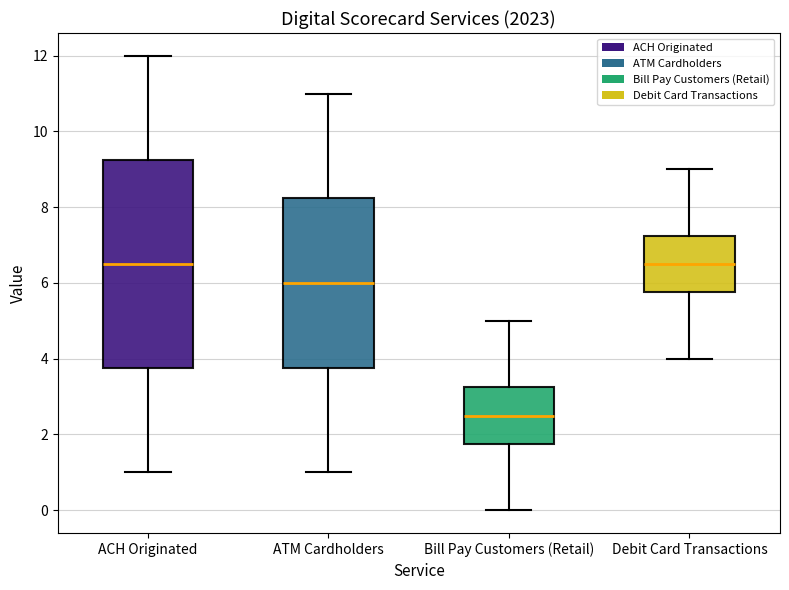

Reading left to right, transcribe this box plot: for each box, give where its median line is, the range the box spans, and where its two whiskers end, as read against the y-axis. The values are not printed on the chart, so give them approximately, as read against the axis.

ACH Originated: median 6.6, box 3.8 to 9.2, whiskers 1.0 to 12.0
ATM Cardholders: median 6.0, box 3.8 to 8.2, whiskers 1.0 to 11.0
Bill Pay Customers (Retail): median 2.6, box 1.8 to 3.2, whiskers 0.0 to 5.0
Debit Card Transactions: median 6.6, box 5.8 to 7.2, whiskers 4.0 to 9.0